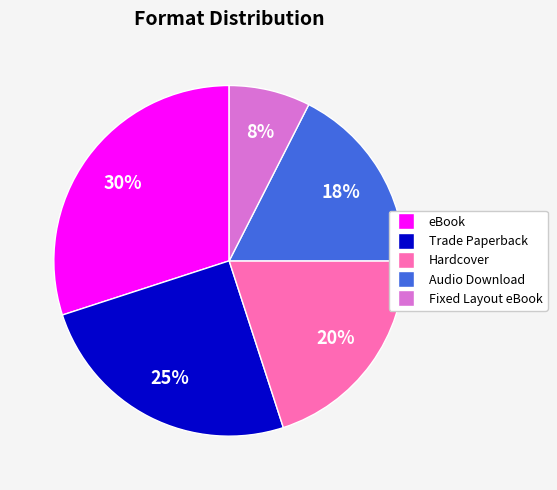

True or false: Trade Paperback accounts for 25% of the total.

True